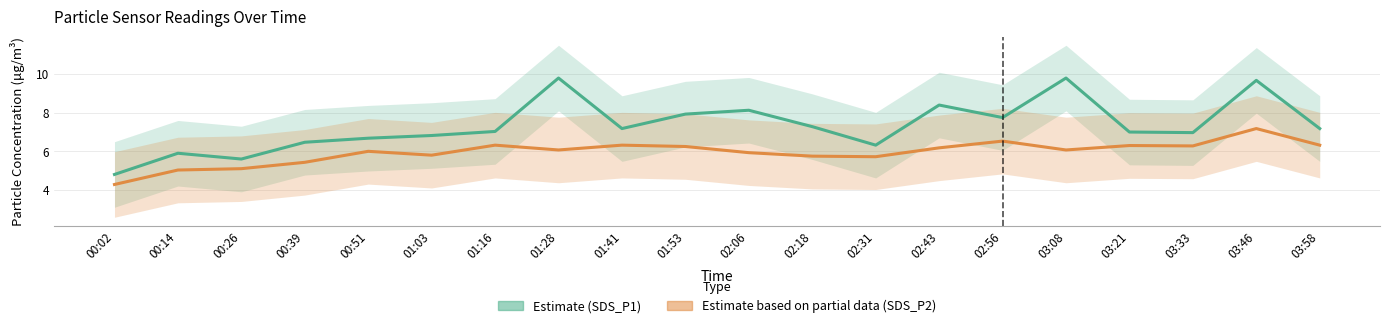

Is it true that SDS_P1 (Estimate) equals 15.8 at 03:08?

False